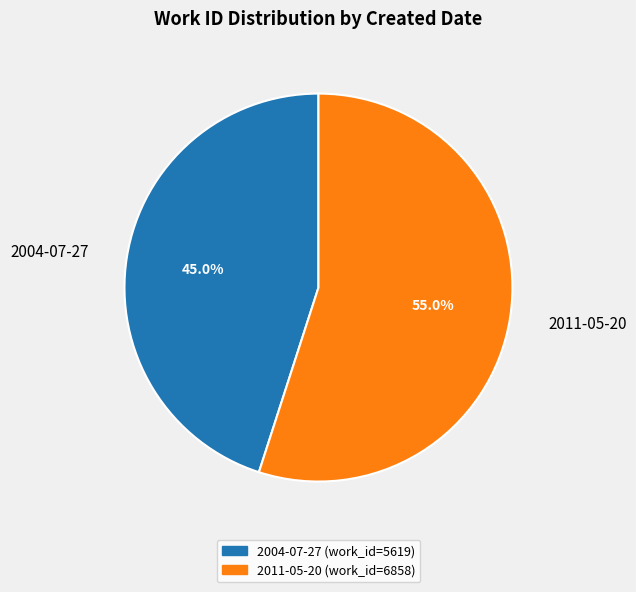

What is the majority slice?

2011-05-20